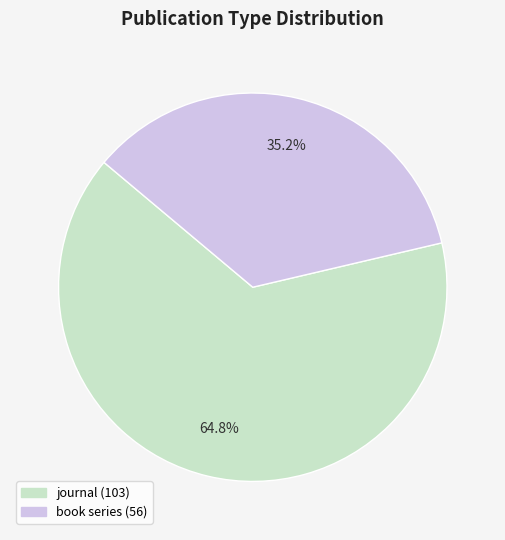

How many slices are in this pie chart?

2